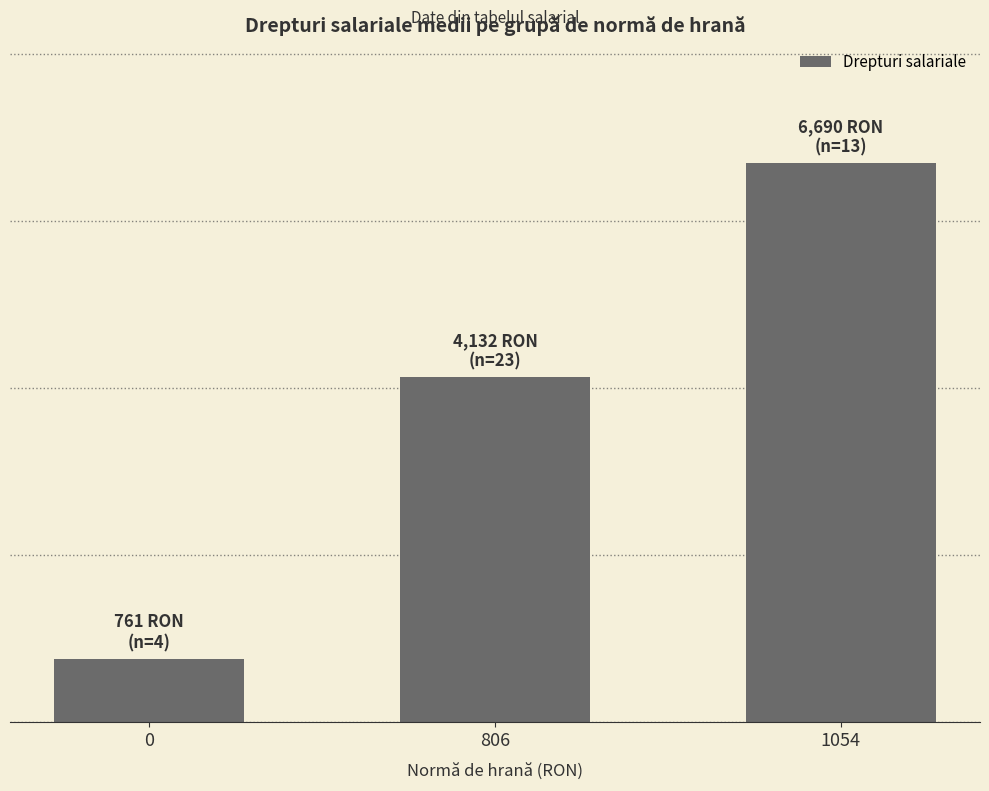

What is the value of the 1st bar from the left?

761.8